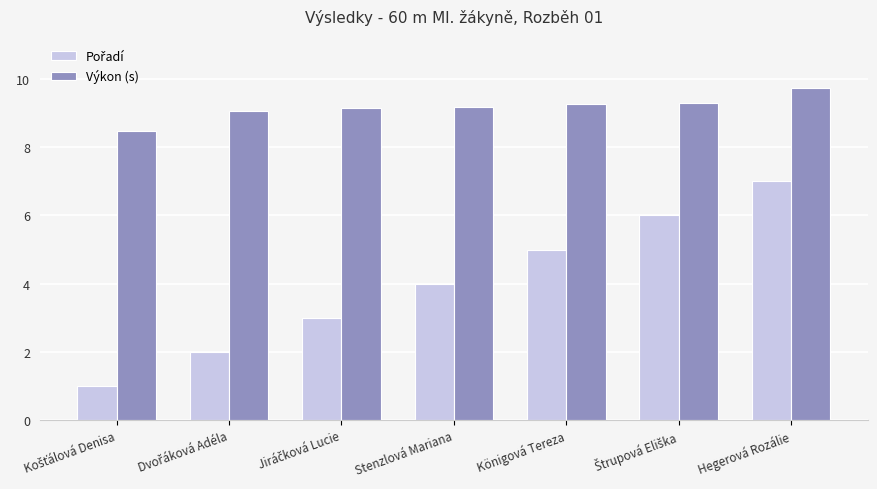

What is the difference between the second highest and minimum values in the Výkon (s) series?

0.8